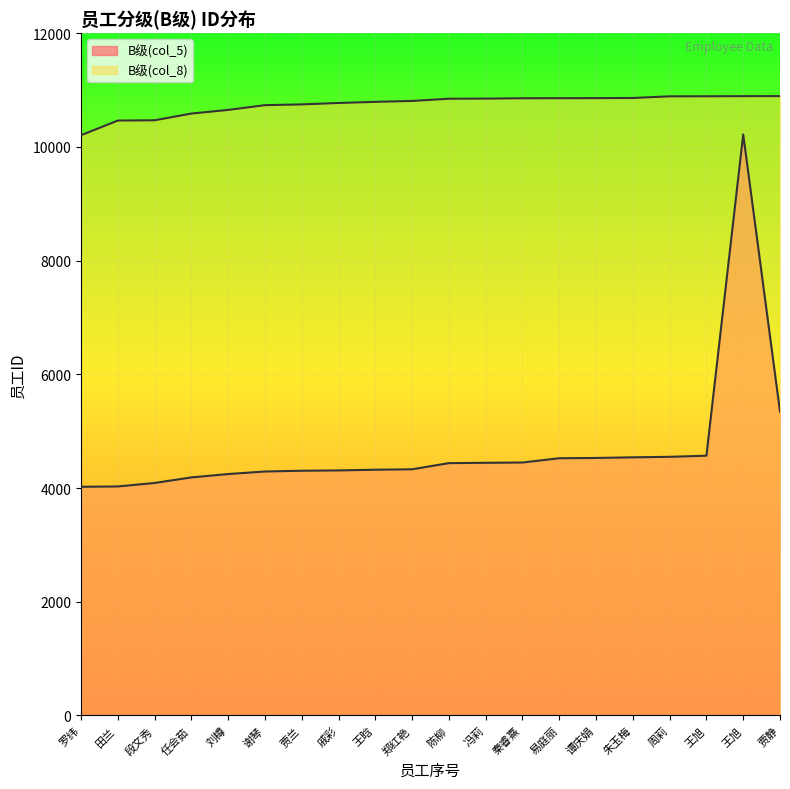

Is it true that B级(col_5) equals 5344 at 贾静?

True